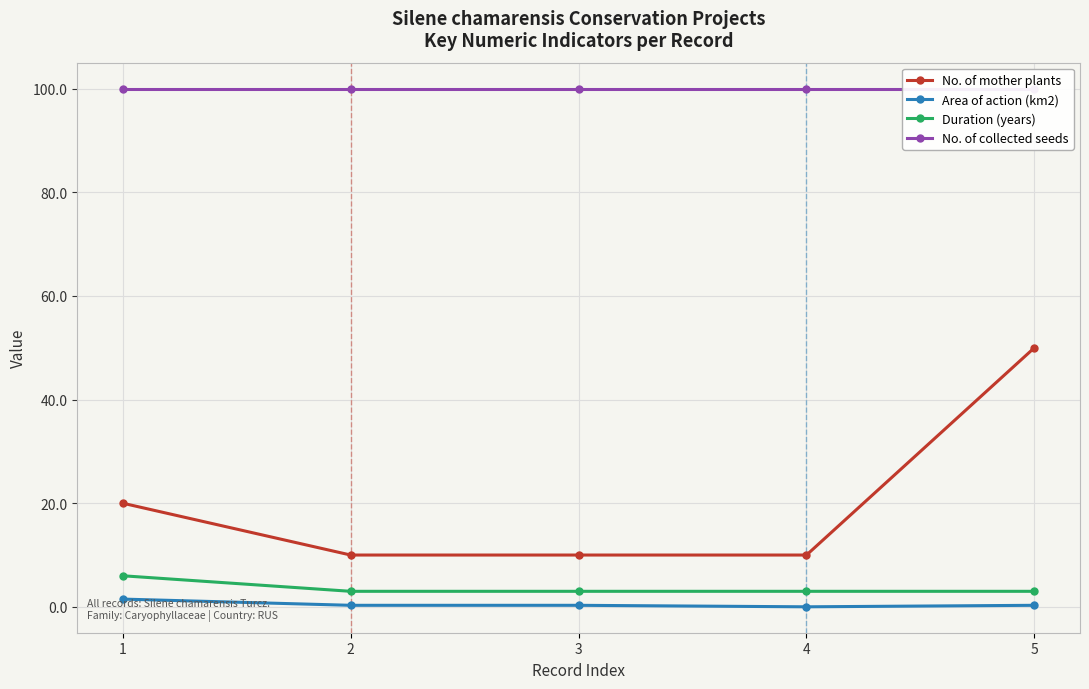

Which series has the largest total across all categories?

No. of collected seeds